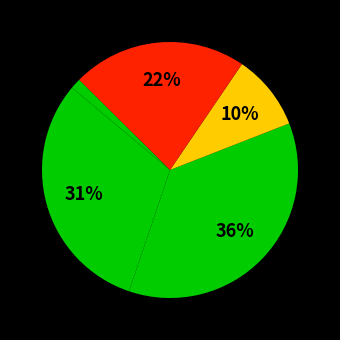

How many segments does this pie chart have?

5